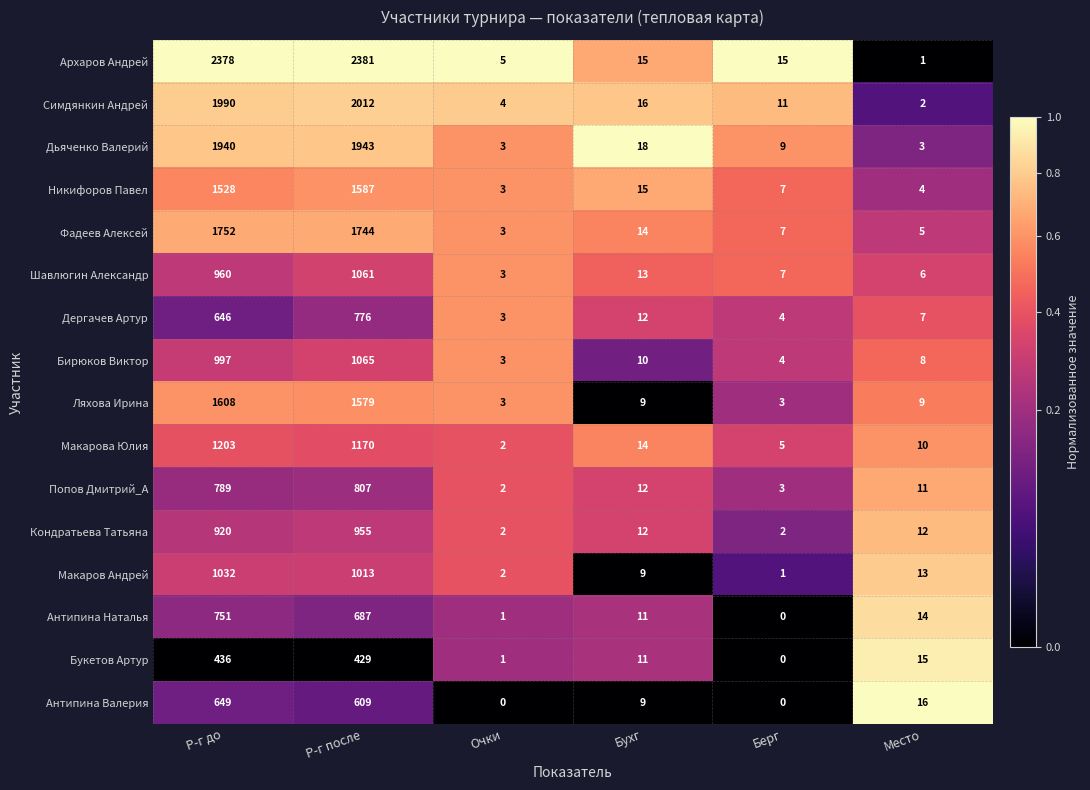

The Шавлюгин Александр series shows 3 at Очки. True or false?

True